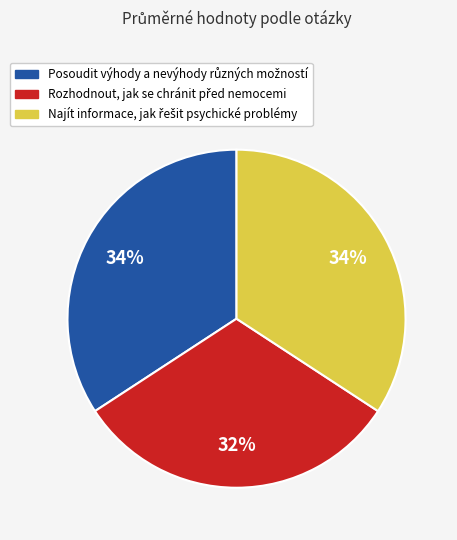

Is there any slice that represents more than half of the pie?

No